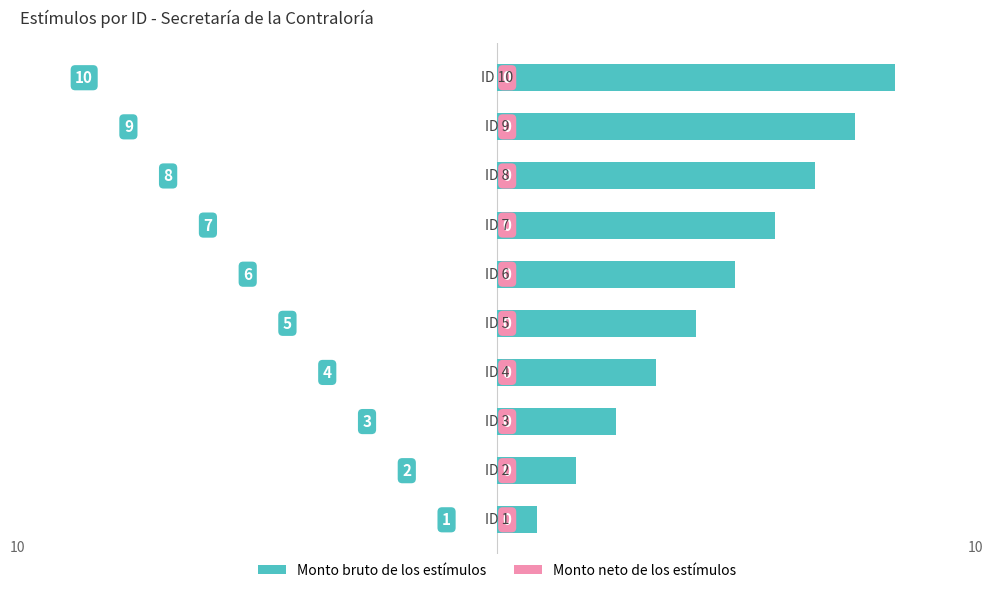

How many values are between 3 and 8?

6